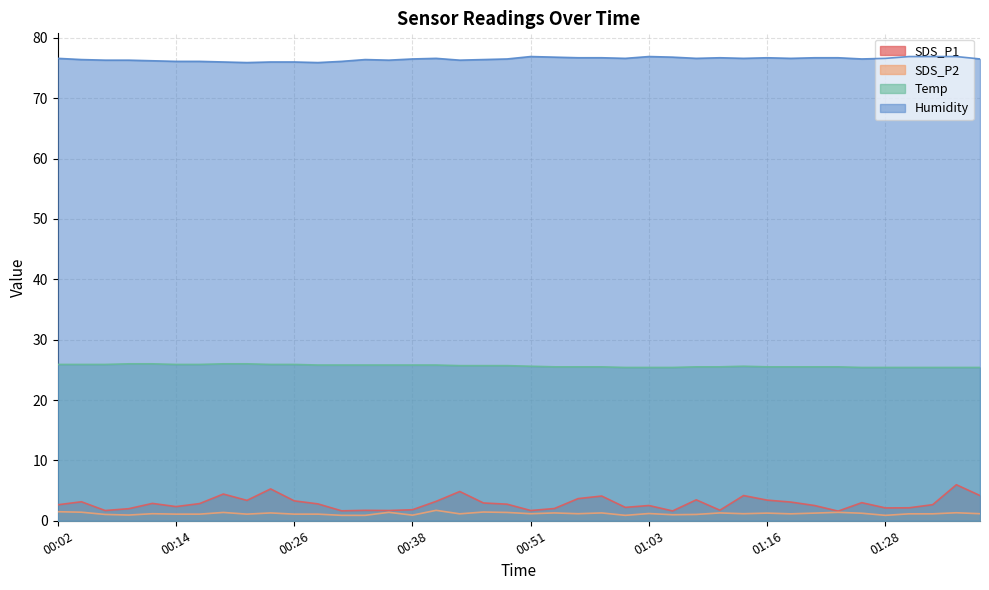

What is the difference between the maximum and minimum values in the Humidity series?

1.0